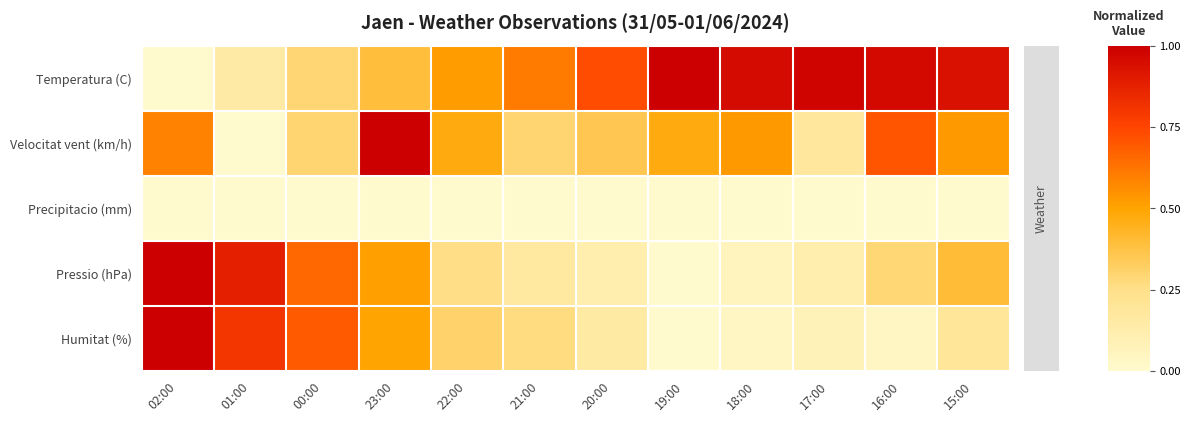

Count the number of categories in the chart.

12